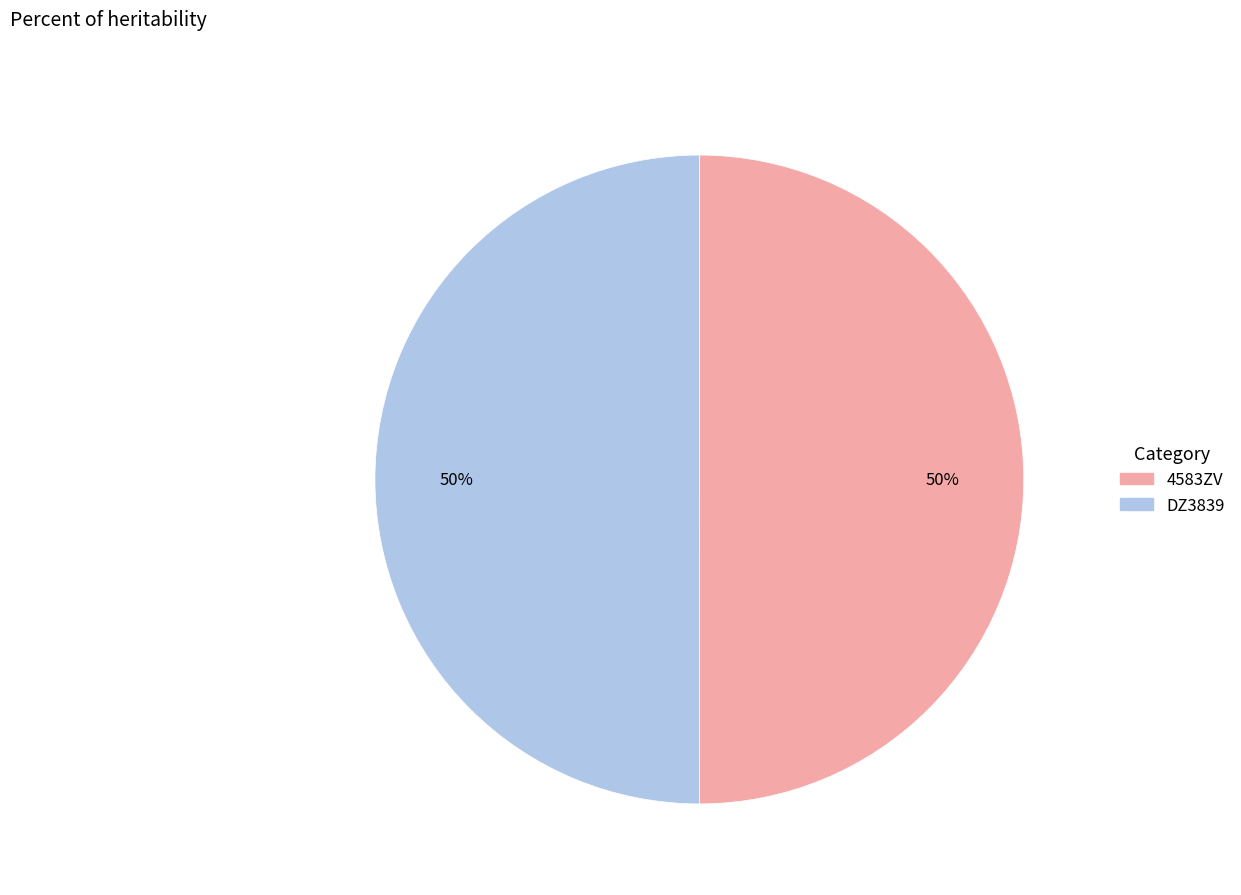

To the nearest percent, what portion does DZ3839 represent?

50%